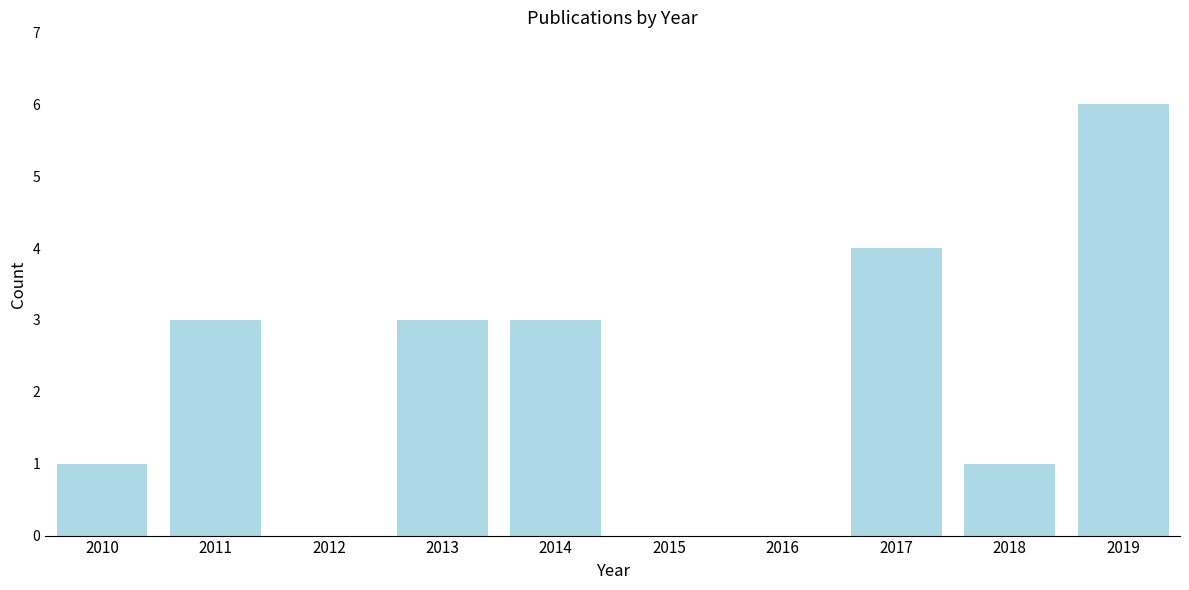

Reading left to right, list all the values displayed in this chart.

2010=1	2011=3	2012=0	2013=3	2014=3	2015=0	2016=0	2017=4	2018=1	2019=6